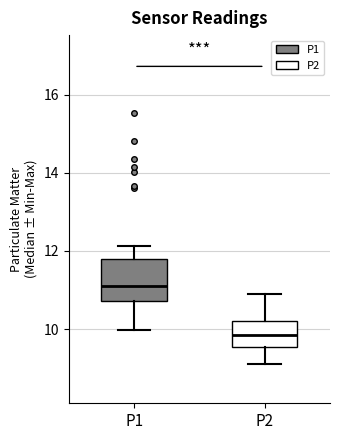

Which box is the tallest, from its lower edge to its upper edge?

P1